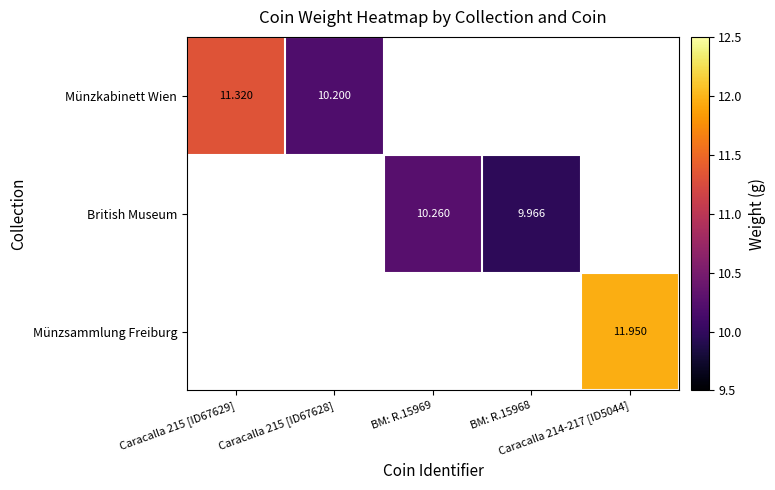

Count the number of data series in this chart.

3